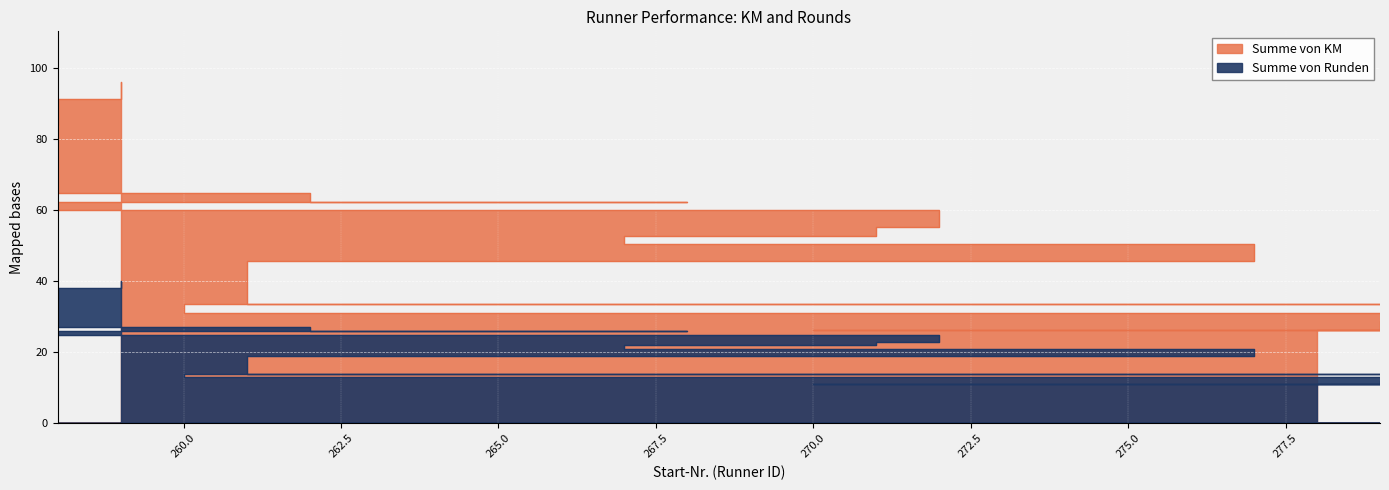

Which category has the lowest value in the Summe von KM series?

270